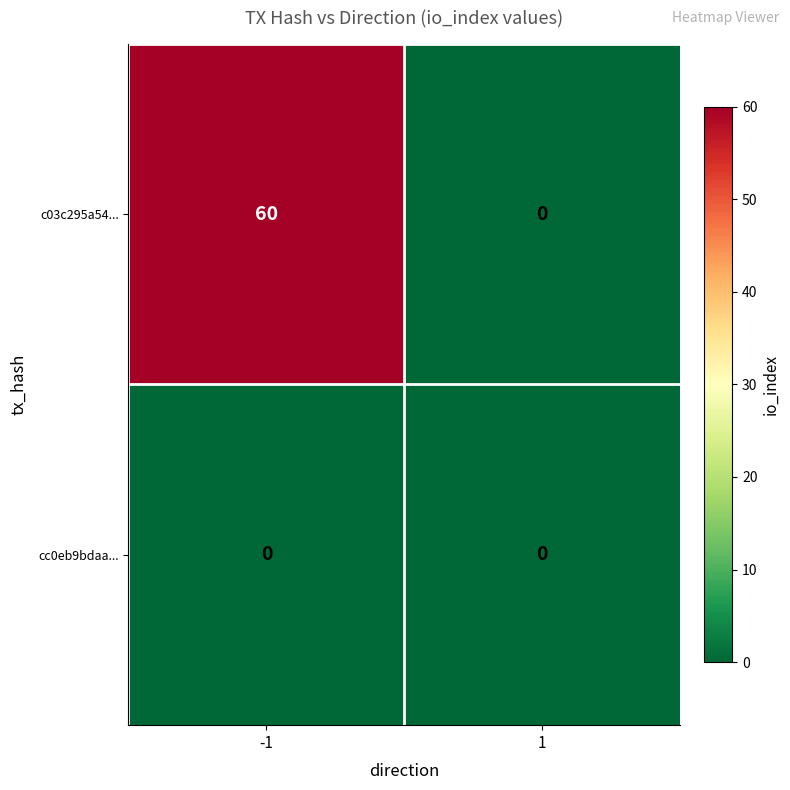

Reading left to right, what are all the values shown in this chart?

c03c295a54...: -1=60	1=0
cc0eb9bdaa...: -1=0	1=0